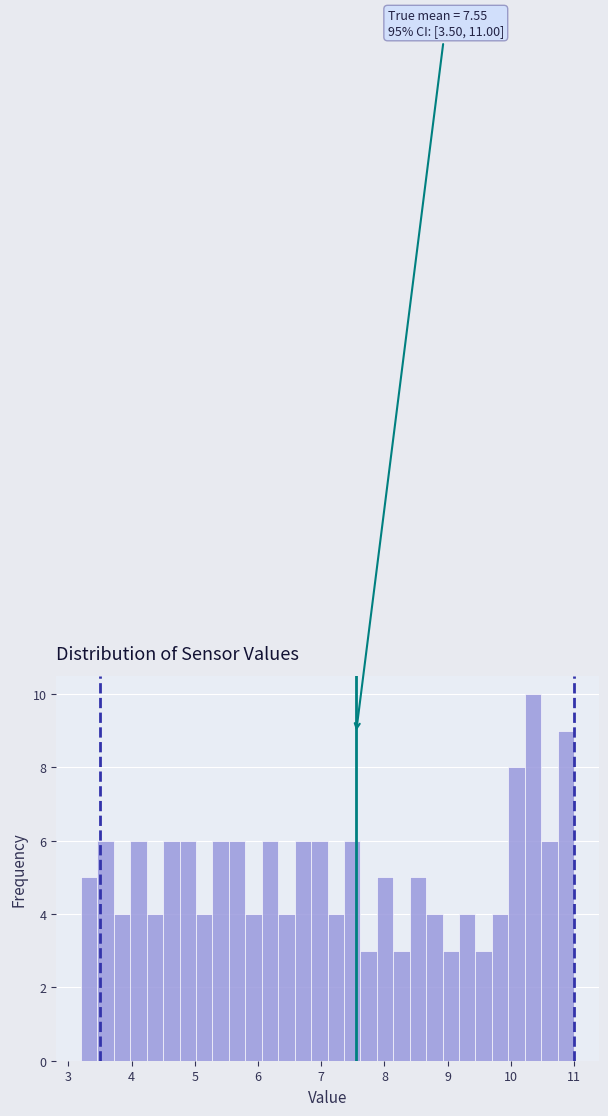

Around what value on the x-axis is the tallest bar? Give the approximate position of its centre, as read against the axis.

10.4